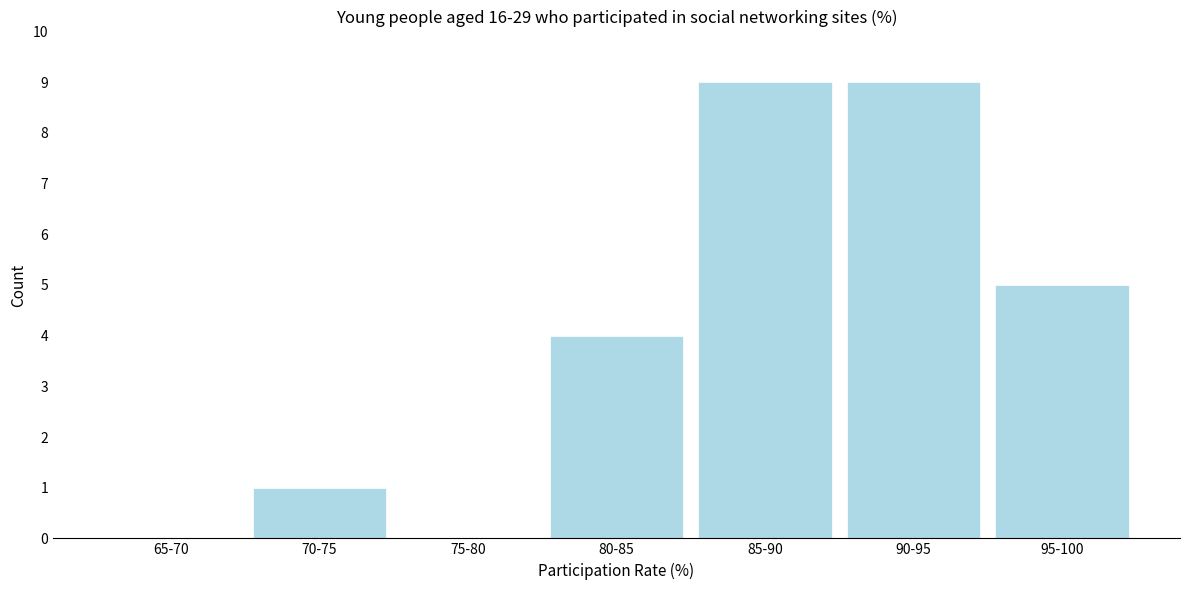

Reading right to left, extract all data points from this chart.

95-100=5	90-95=9	85-90=9	80-85=4	75-80=0	70-75=1	65-70=0